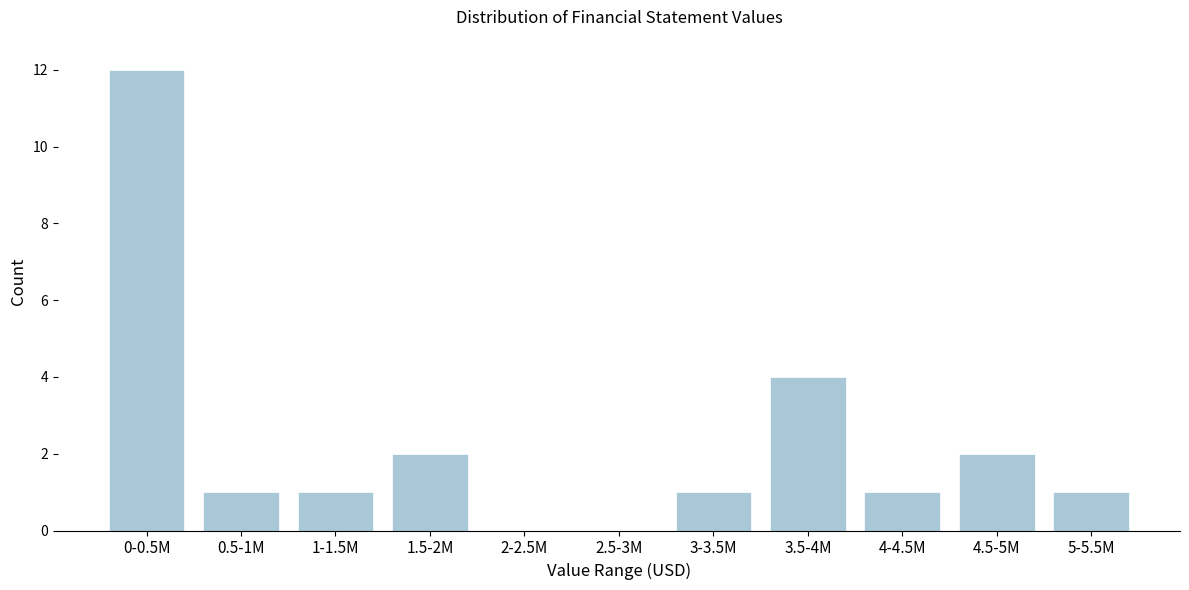

Reading left to right, extract all data points from this chart.

0-0.5M=12	0.5-1M=1	1-1.5M=1	1.5-2M=2	2-2.5M=0	2.5-3M=0	3-3.5M=1	3.5-4M=4	4-4.5M=1	4.5-5M=2	5-5.5M=1